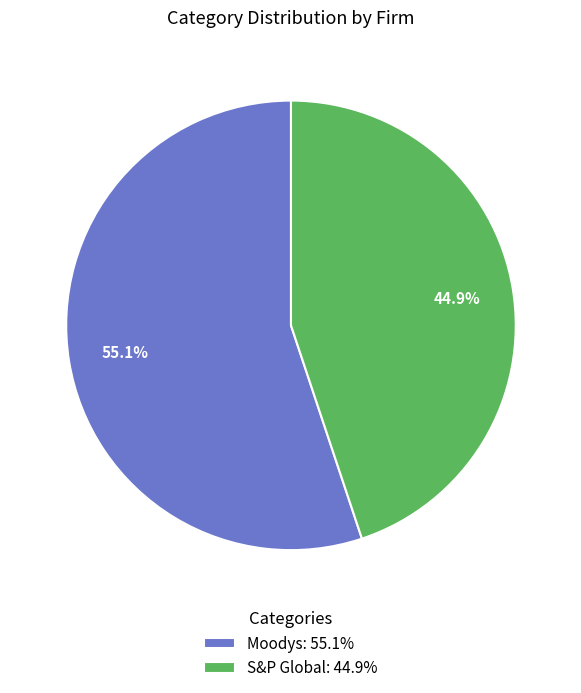

To the nearest percent, what is the difference between the largest and smallest slice percentages?

10%